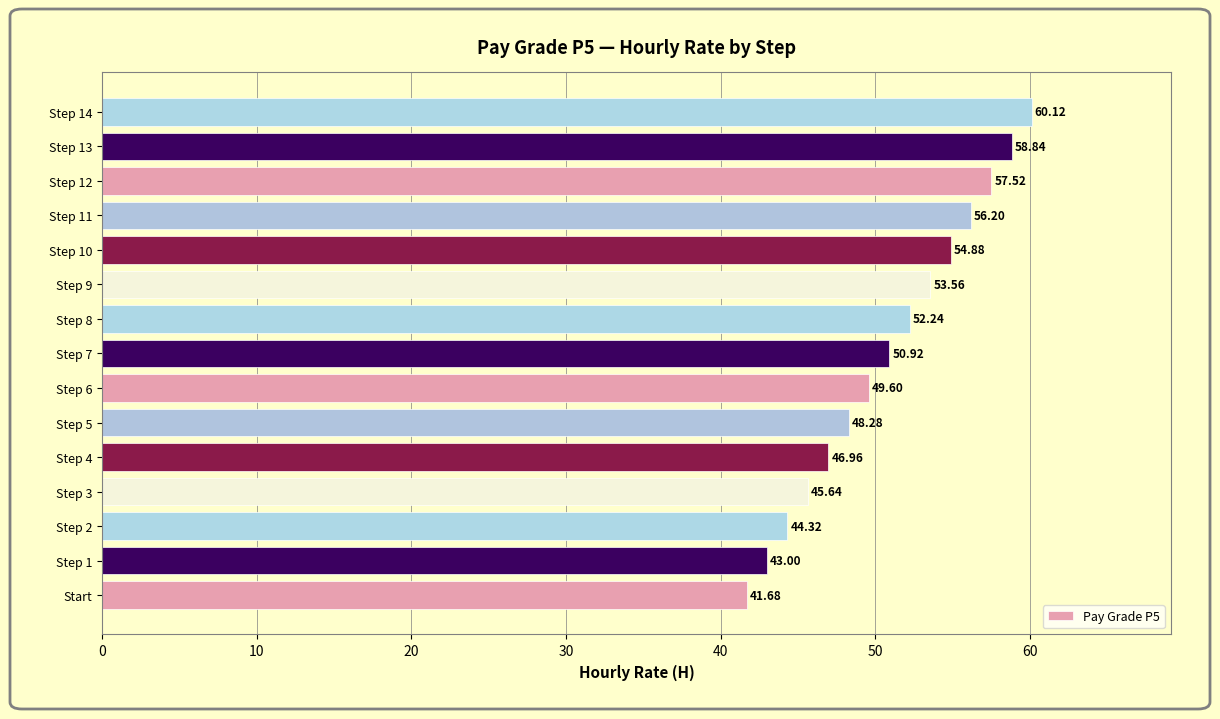

List the labels in order of value, smallest first.

Start, Step 1, Step 2, Step 3, Step 4, Step 5, Step 6, Step 7, Step 8, Step 9, Step 10, Step 11, Step 12, Step 13, Step 14